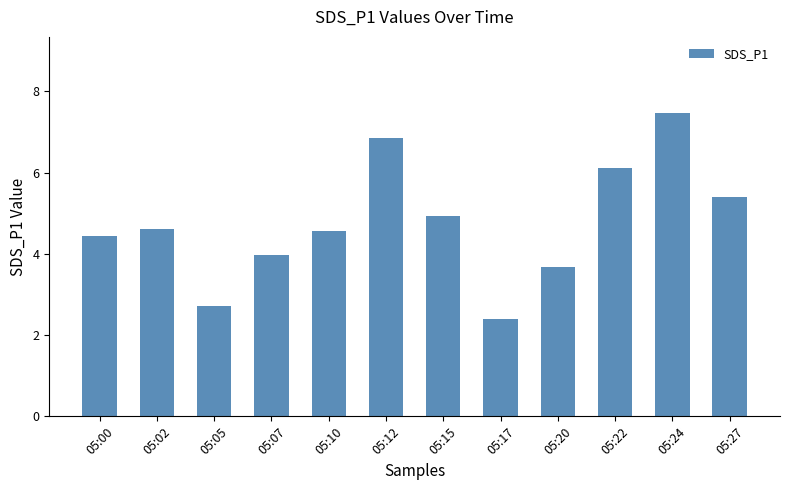

What is the value of the 2nd bar from the left?

4.6